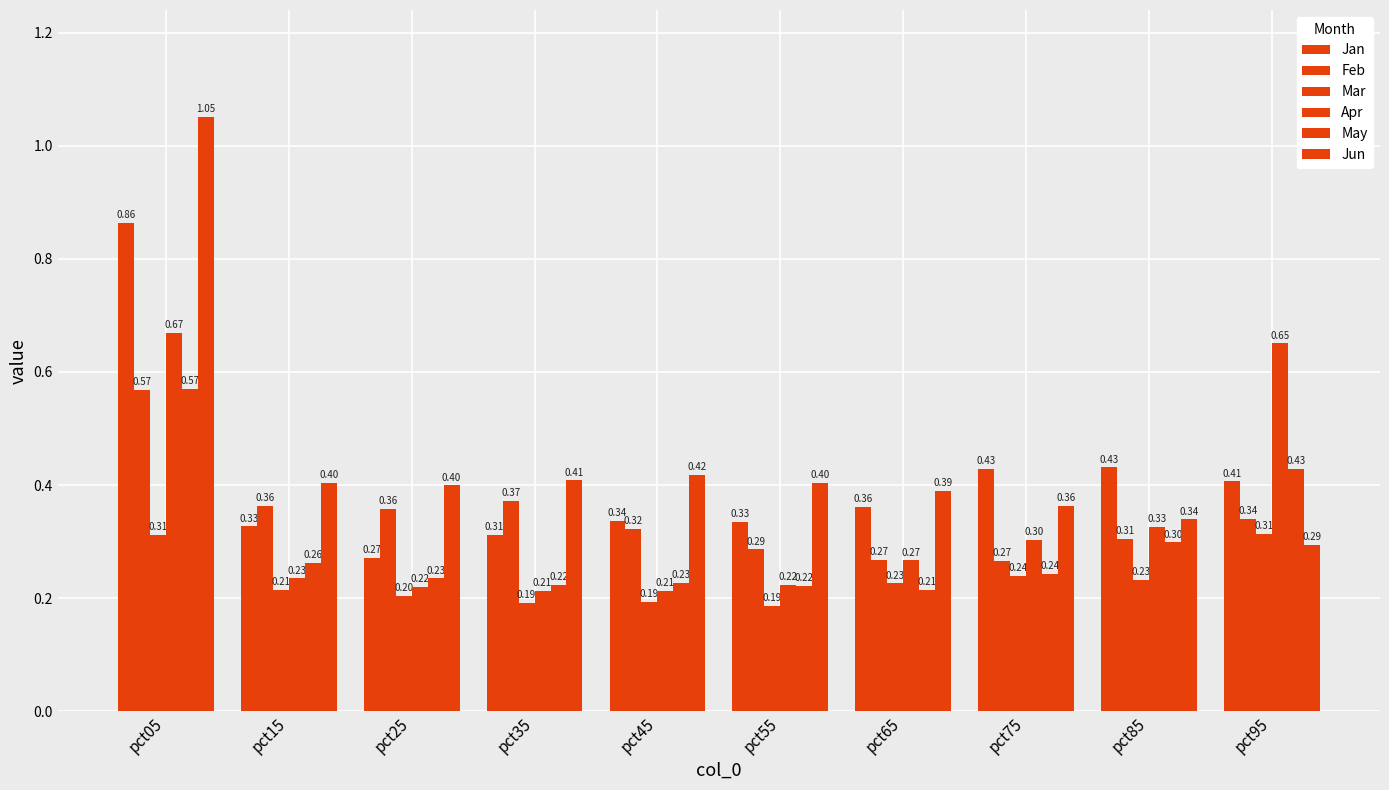

Does the chart contain any negative values?

No